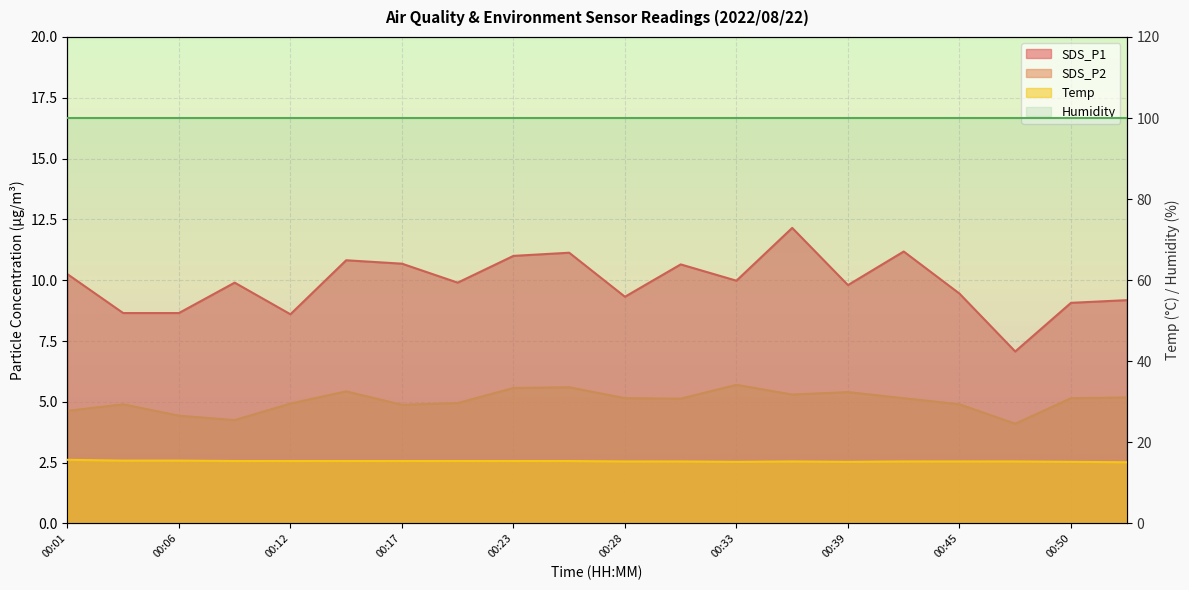

Between 00:33 and 00:42, which series saw the biggest shift?

SDS_P1